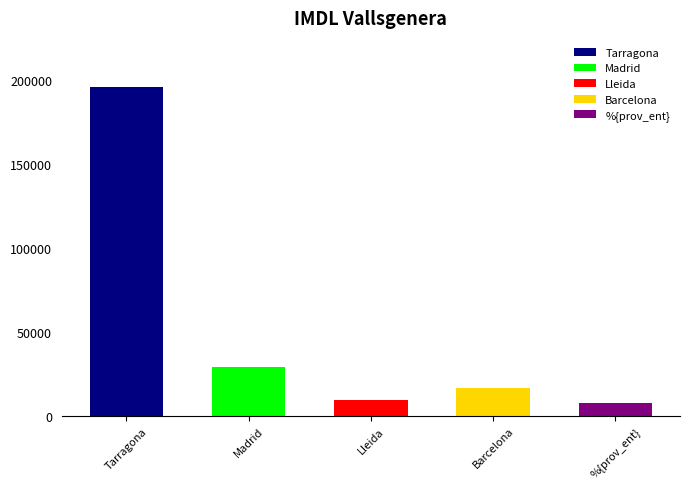

At which category does the chart reach its peak across all series?

Tarragona